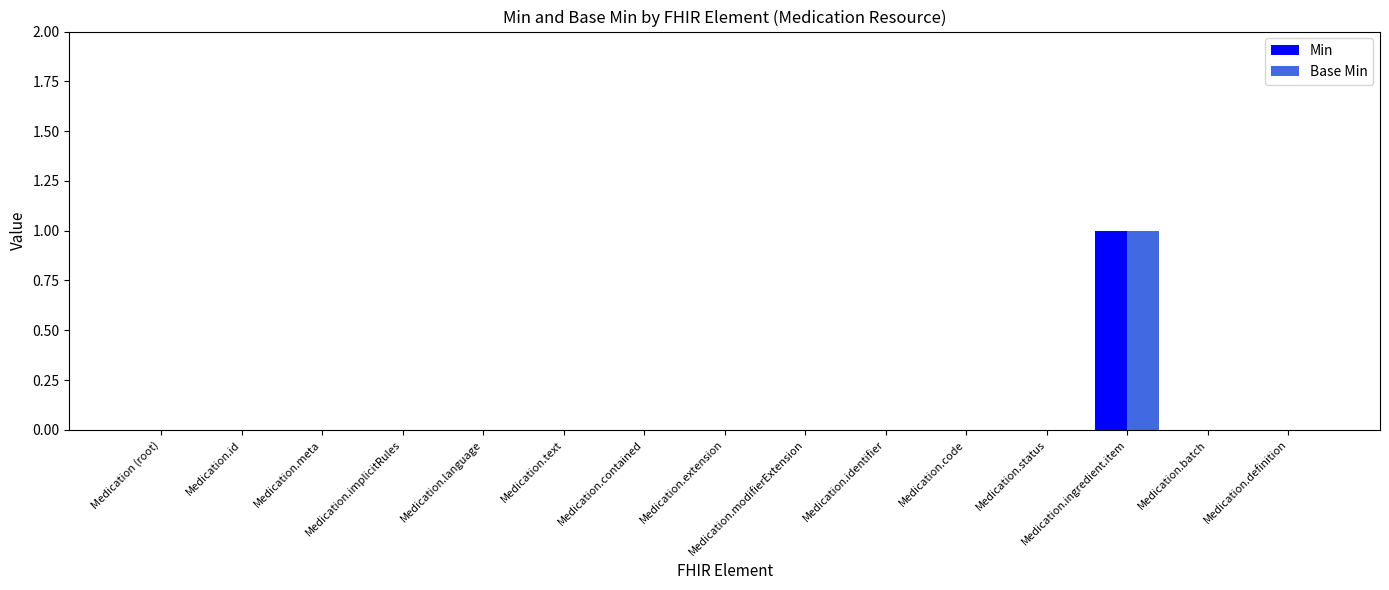

At which category does the chart reach its peak across all series?

Medication.ingredient.item